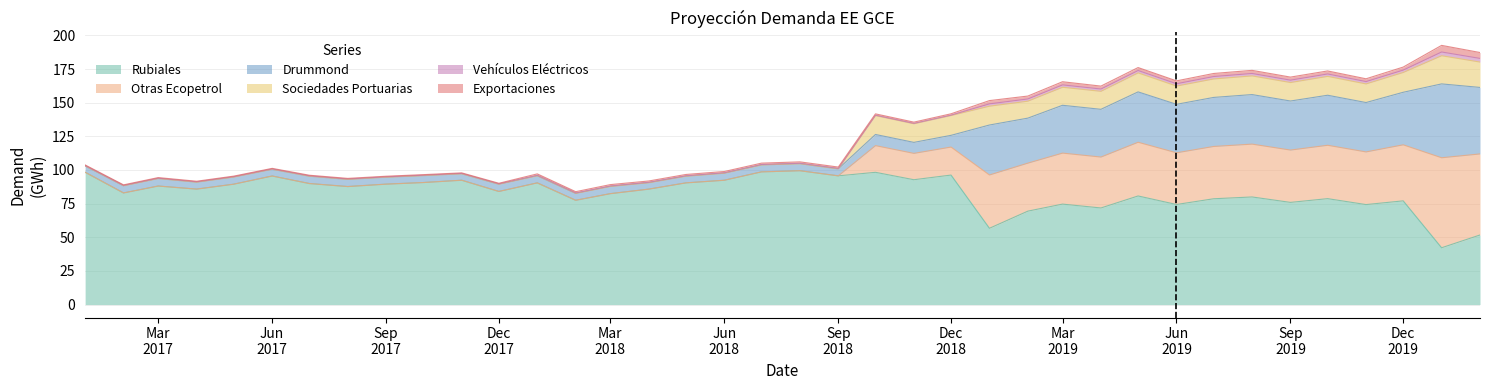

What is the difference between the maximum and minimum values in the Sociedades Portuarias series?

20.9